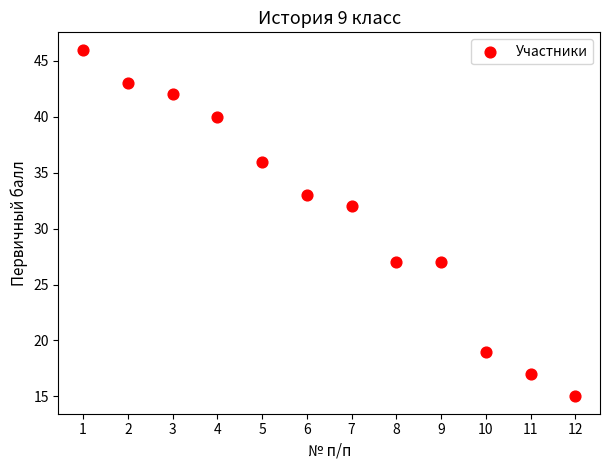

What is the average Y value?

31